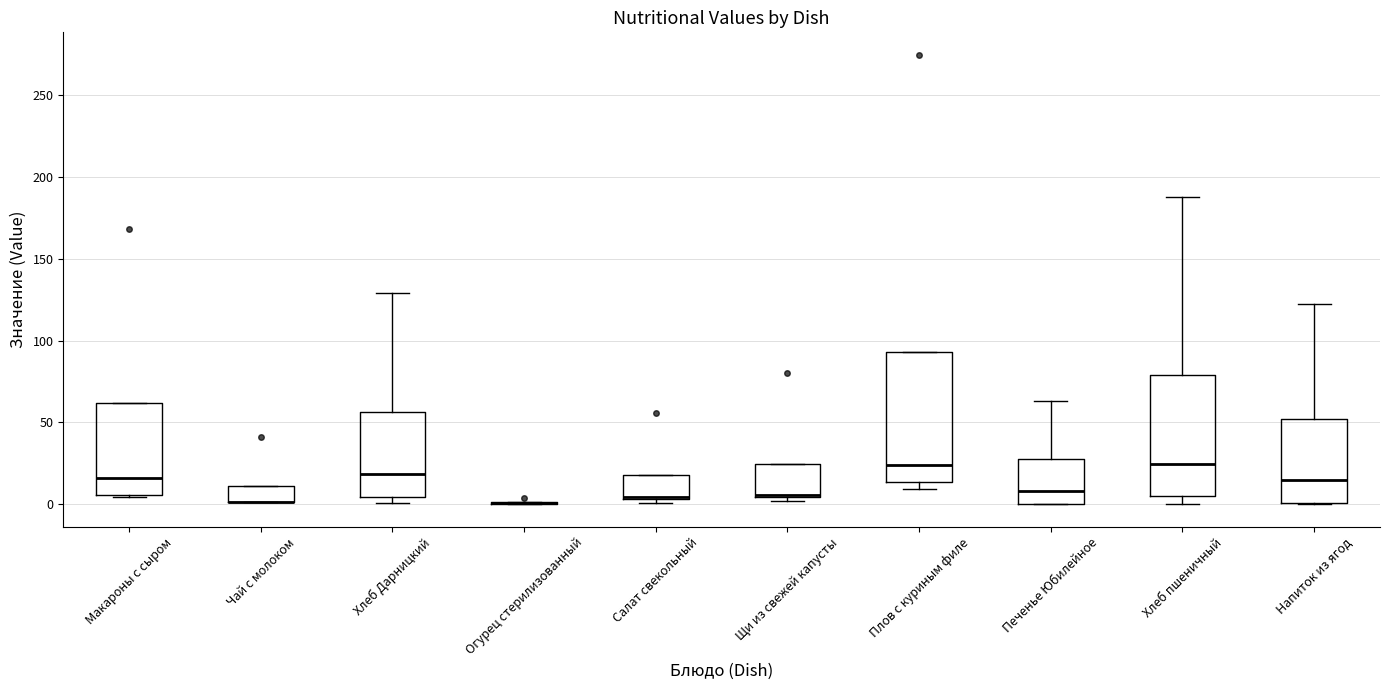

Where is the upper edge of the box for Чай с молоком on the y-axis? The values are not printed on the chart, so give them approximately, as read against the axis.

10